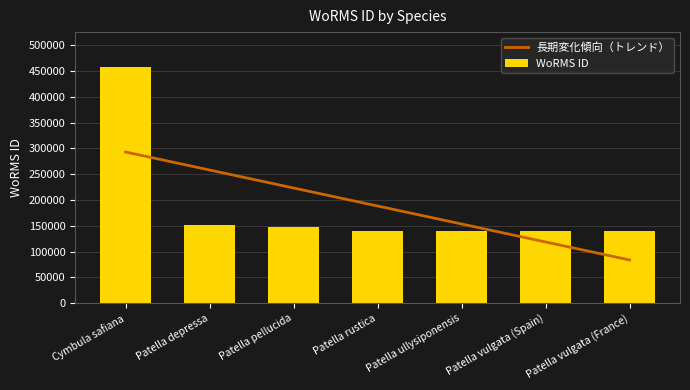

How many bars are there in total?

7